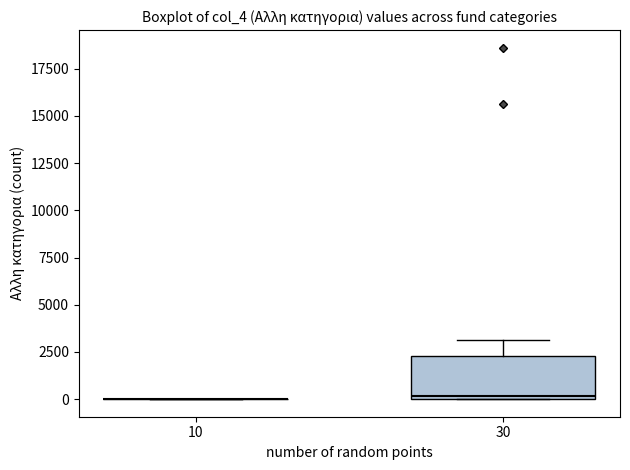

Where does the upper whisker of the box at x = 30 end on the y-axis? The values are not printed on the chart, so give them approximately, as read against the axis.

3000